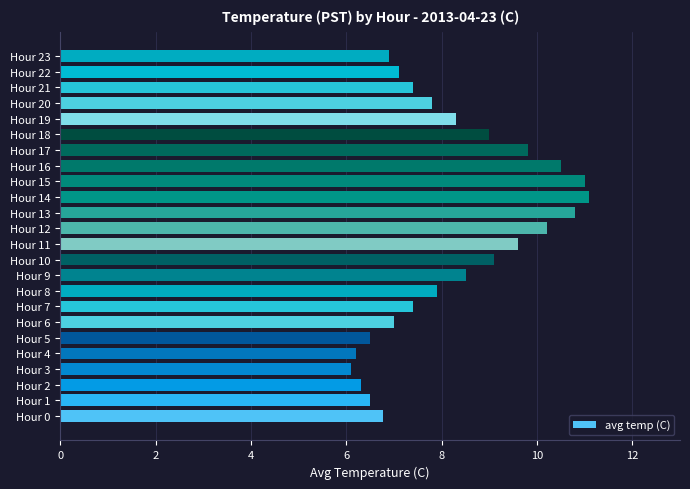

Is it true that the value at Hour 7 is 4.8?

False